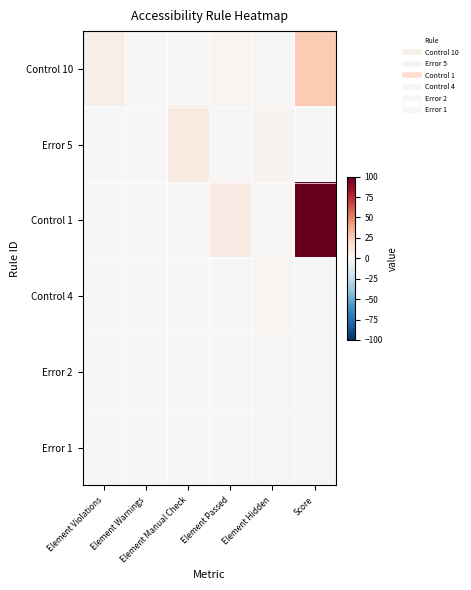

Between Element Passed and Element Hidden, which series saw the biggest shift?

Control 1